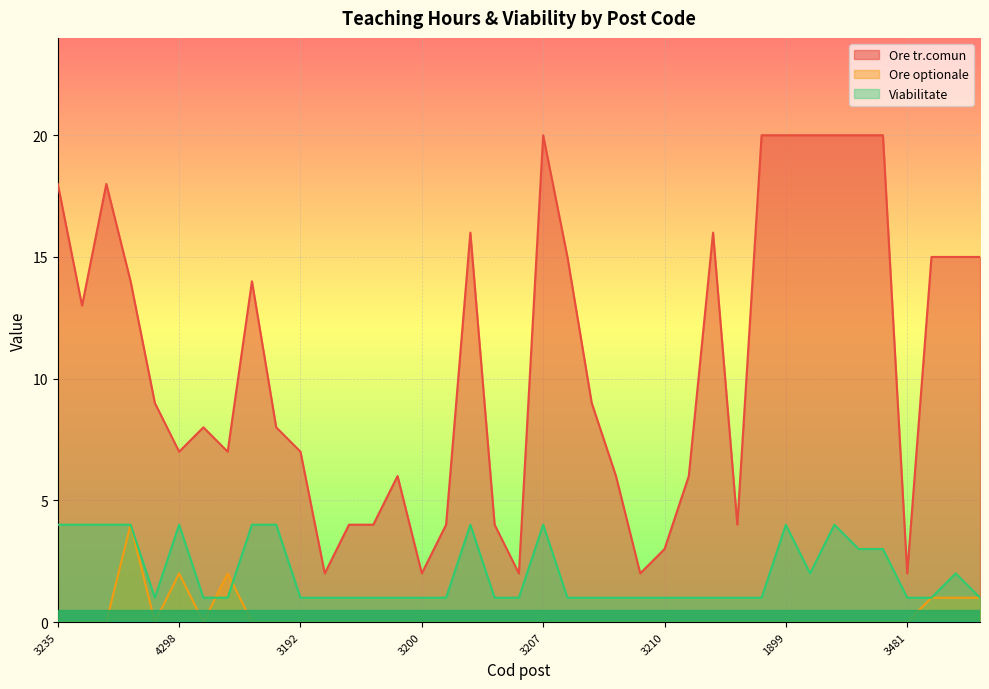

What is the value of the Ore tr.comun point at the 37th from the left?

15